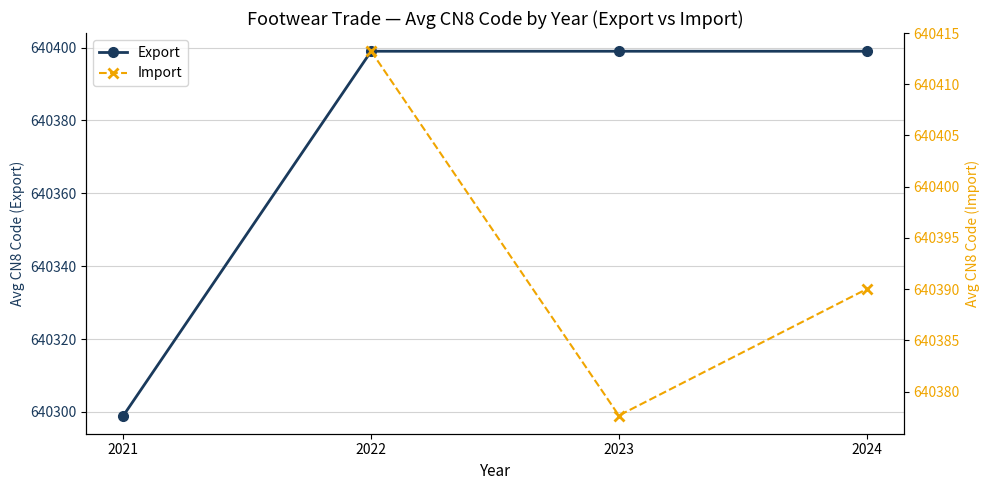

What is the total value across all series at 2024?

1280789.0